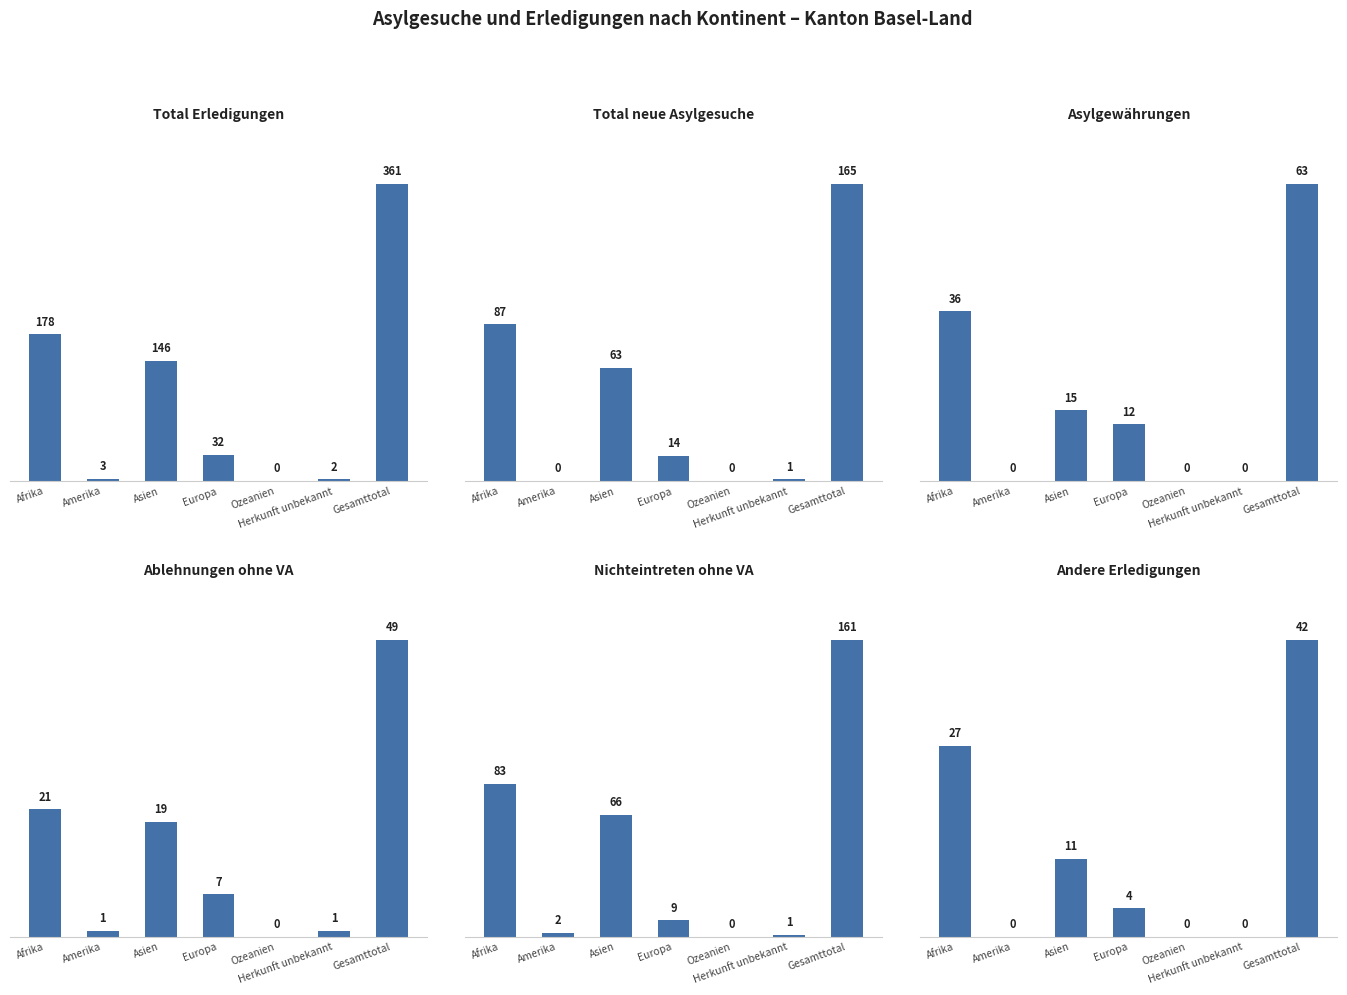

True or false: Ablehnungen ohne VA has a value of 21 at Afrika.

True